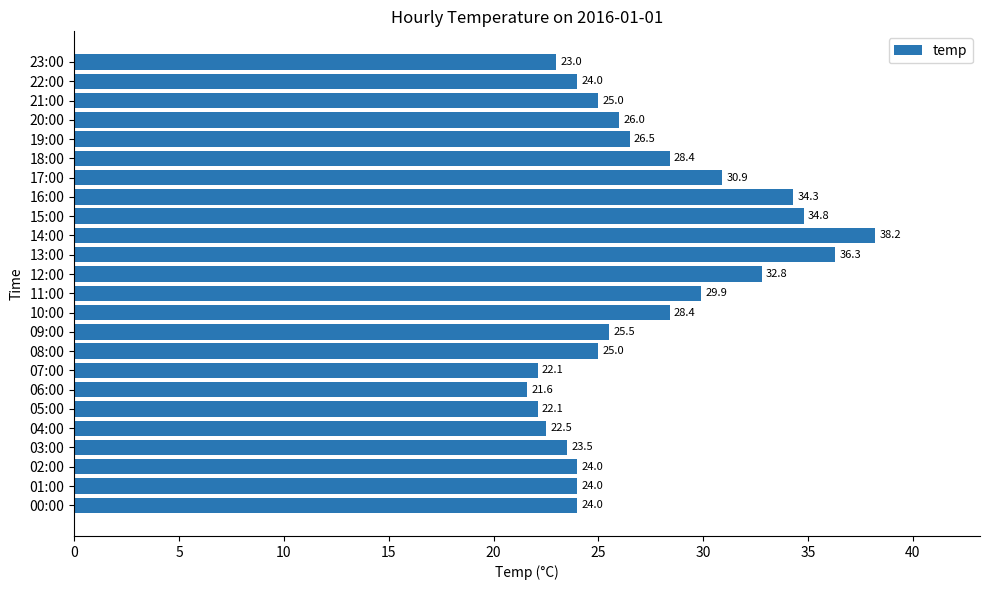

What is the ratio of the value at 21:00 to the value at 23:00?

1.1